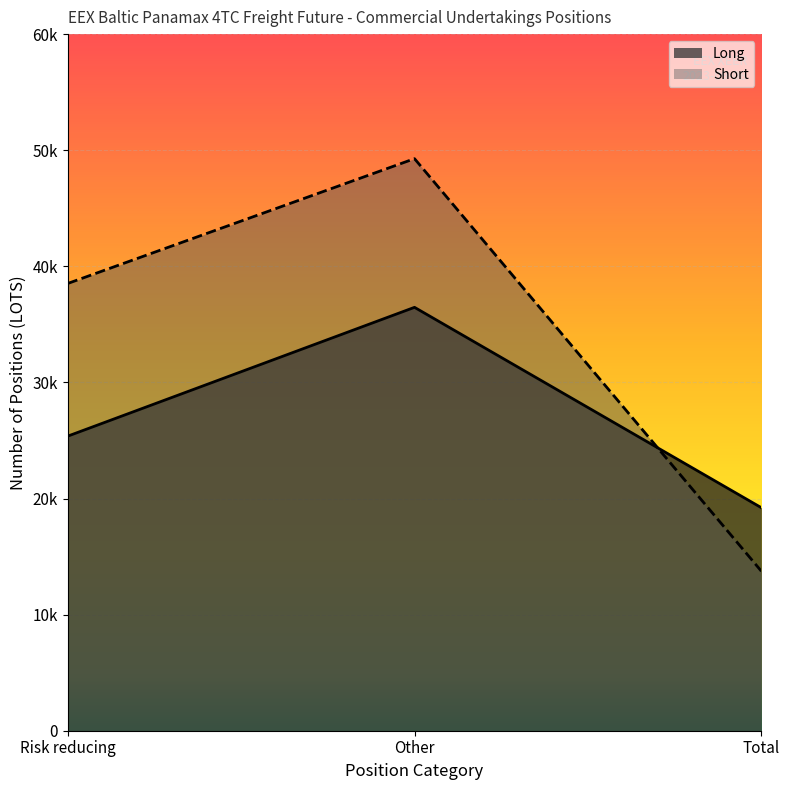

What is the spread (max minus min) of values at Other?

12804.2